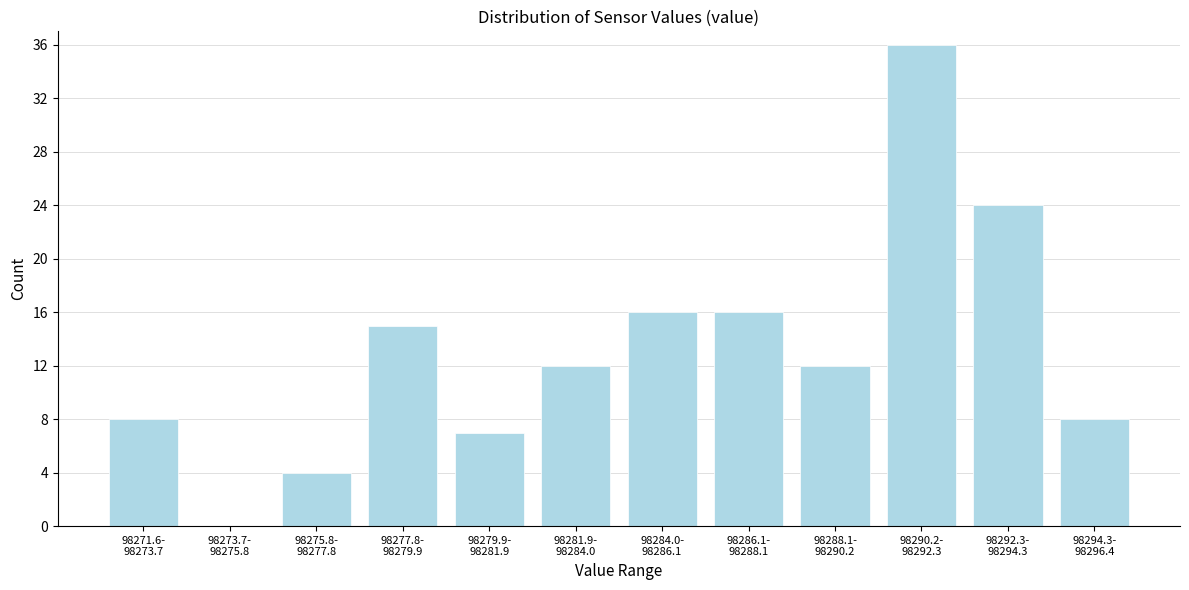

What is the sum of all values?

158